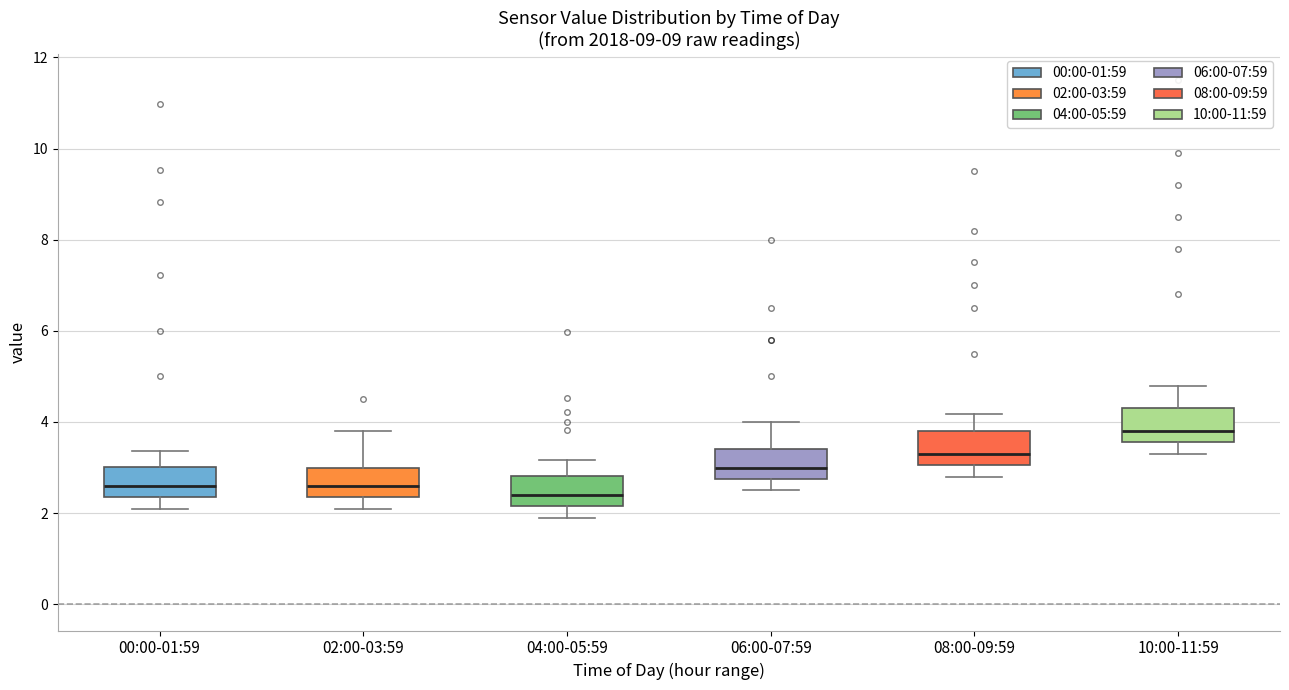

Reading left to right, transcribe this box plot: for each box, give where its median line is, the range the box spans, and where its two whiskers end, as read against the y-axis. The values are not printed on the chart, so give them approximately, as read against the axis.

00:00-01:59: median 2.6, box 2.4 to 3.0, whiskers 2.2 to 3.4
02:00-03:59: median 2.6, box 2.4 to 3.0, whiskers 2.2 to 3.8
04:00-05:59: median 2.4, box 2.2 to 2.8, whiskers 2.0 to 3.2
06:00-07:59: median 3.0, box 2.8 to 3.4, whiskers 2.6 to 4.0
08:00-09:59: median 3.4, box 3.0 to 3.8, whiskers 2.8 to 4.2
10:00-11:59: median 3.8, box 3.6 to 4.4, whiskers 3.4 to 4.8